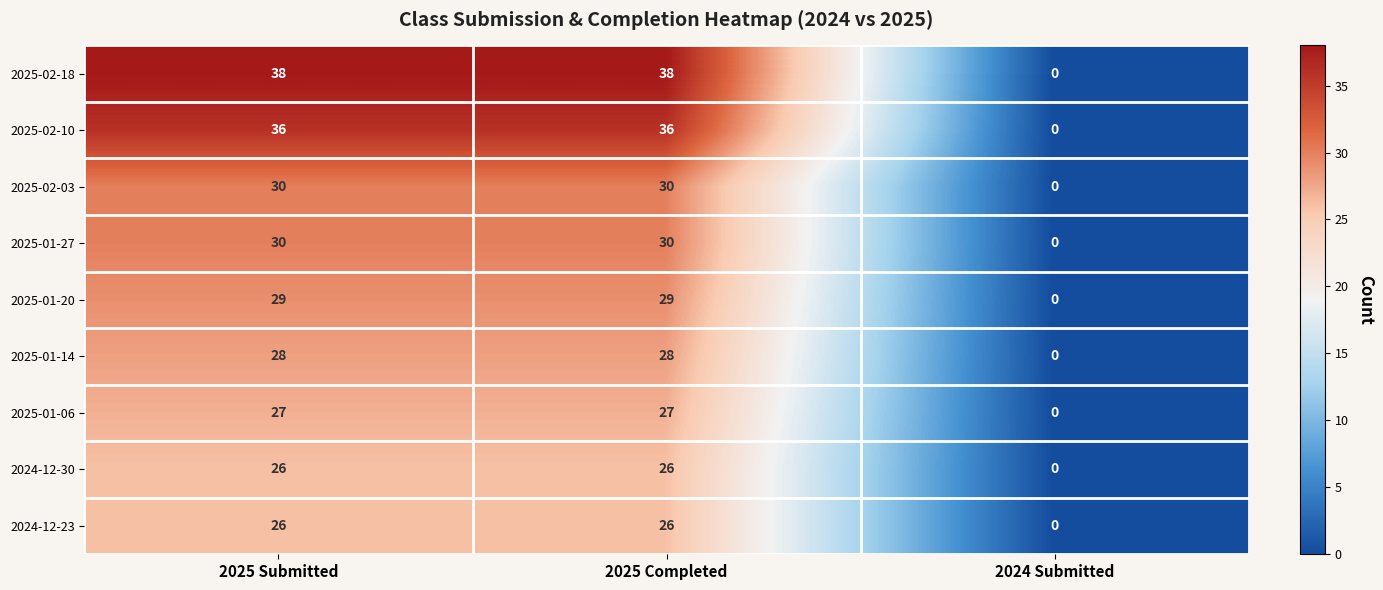

What is the average value of the 2025-01-27 series?

20